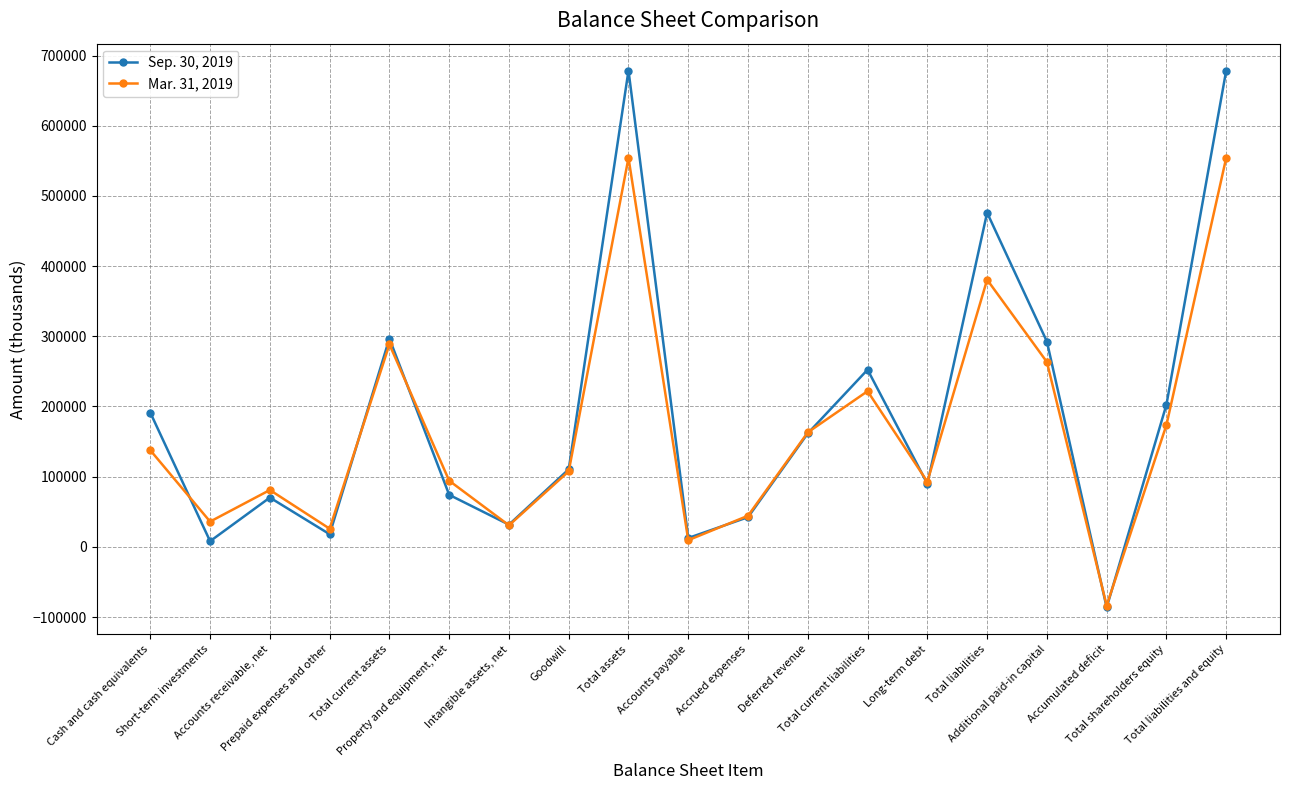

How many series are shown in this chart?

2